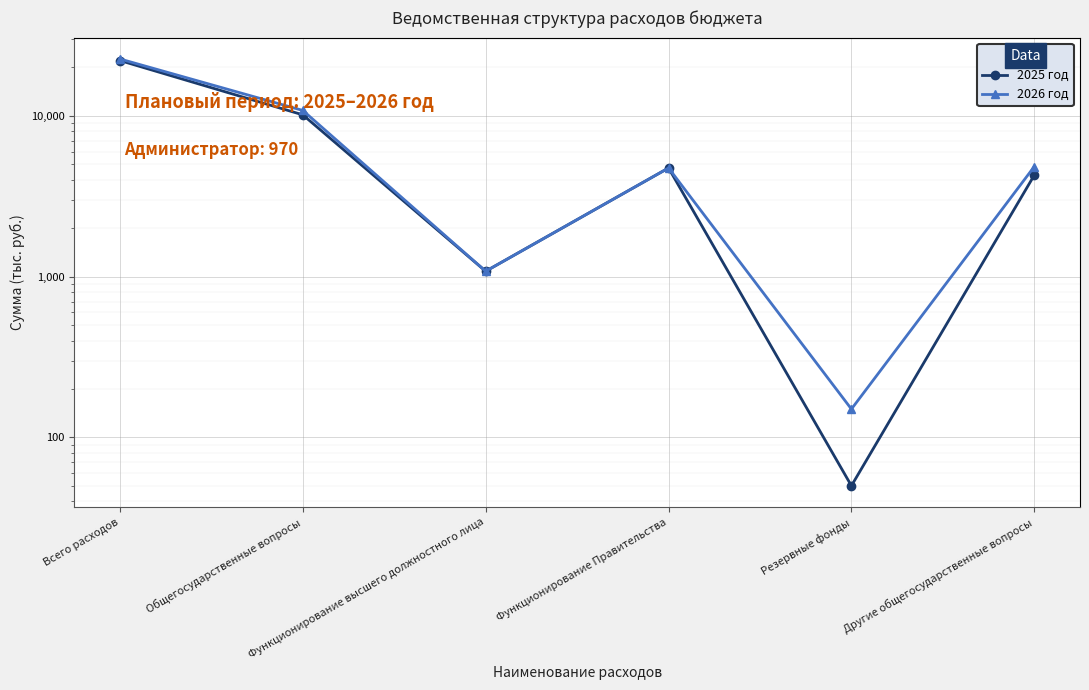

Reading left to right, transcribe all the data shown in this chart.

2025 год: Всего расходов=22091.6	Общегосударственные вопросы=10149.5	Функционирование высшего должностного лица=1080.4	Функционирование Правительства=4741.5	Резервные фонды=50.0	Другие общегосударственные вопросы=4277.6
2026 год: Всего расходов=22598.0	Общегосударственные вопросы=10810.5	Функционирование высшего должностного лица=1080.4	Функционирование Правительства=4741.5	Резервные фонды=150.0	Другие общегосударственные вопросы=4838.6